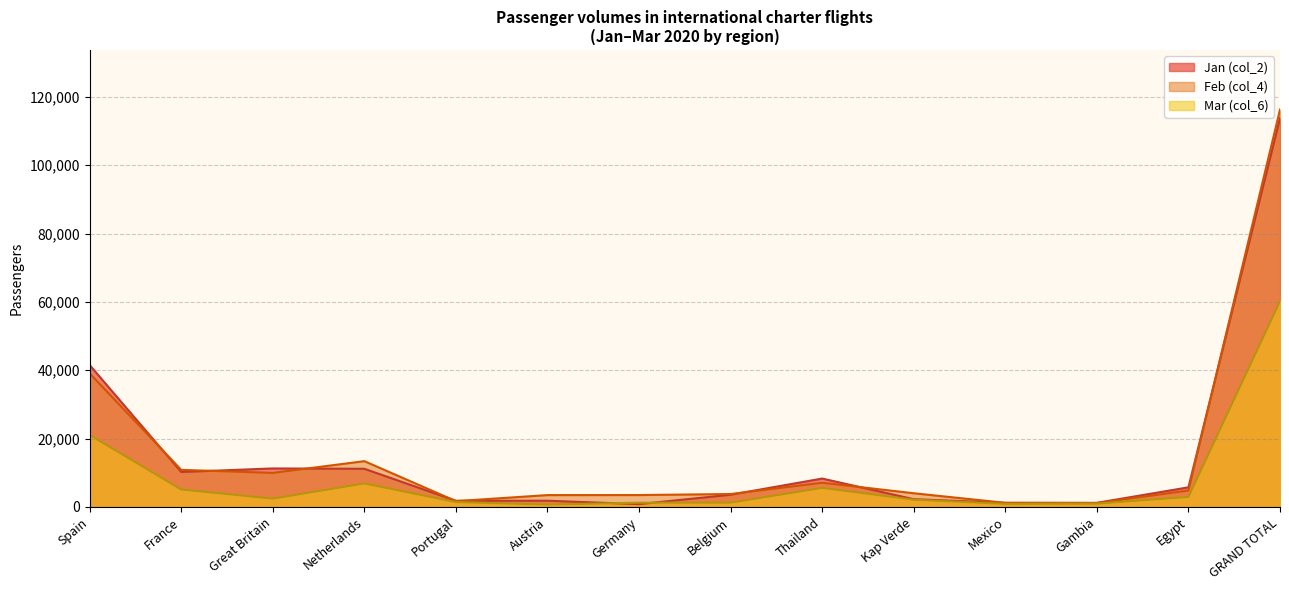

Which category has the highest value in the Mar (col_6) series?

GRAND TOTAL